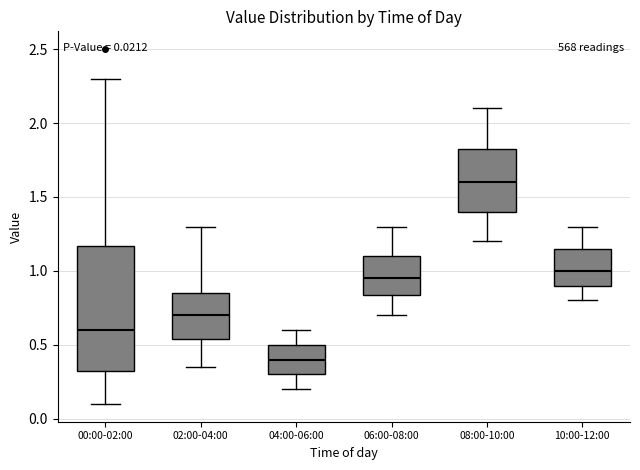

Comparing the boxes themselves (not the whiskers), which one is the tallest?

00:00-02:00